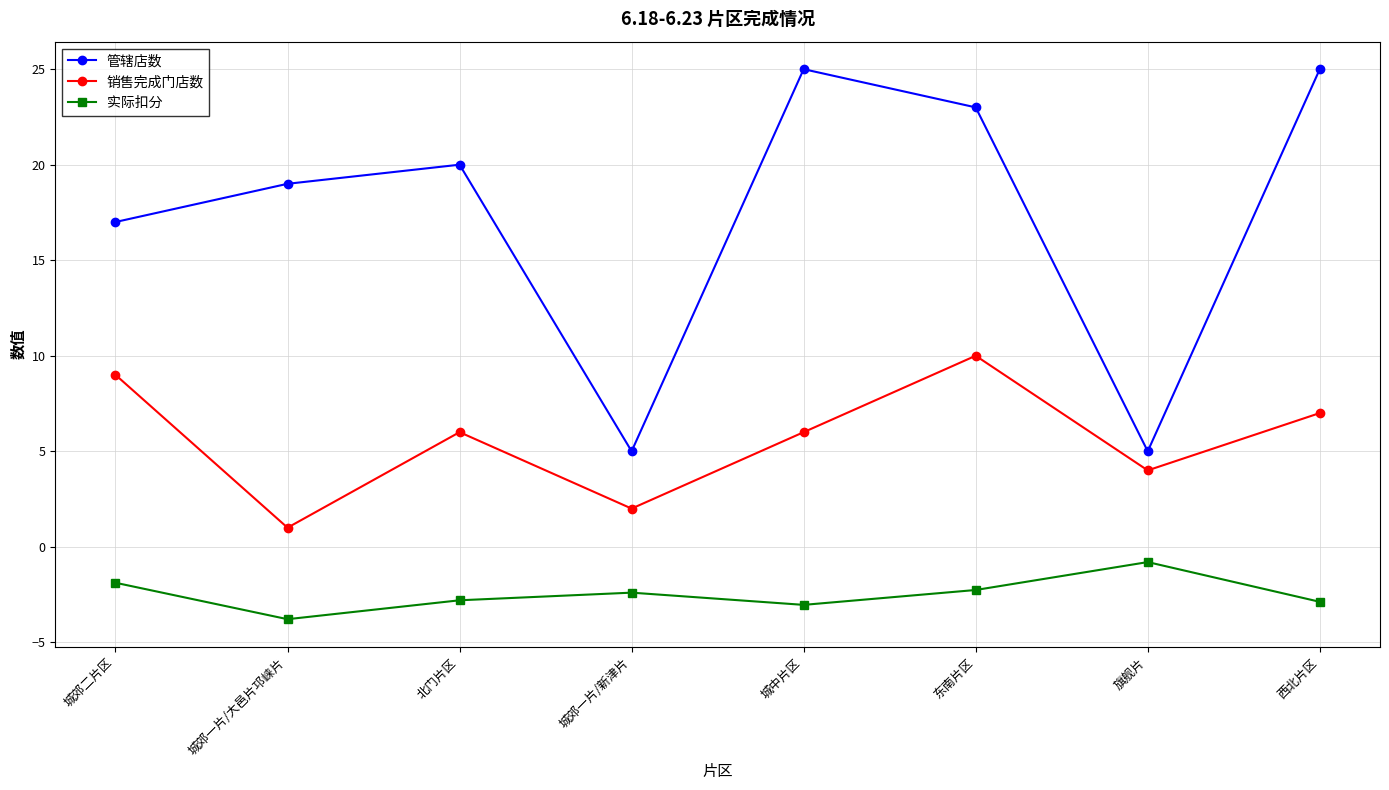

What is the approximate value of 管辖店数 at 城郊一片/大邑片邛崃片?

19.0